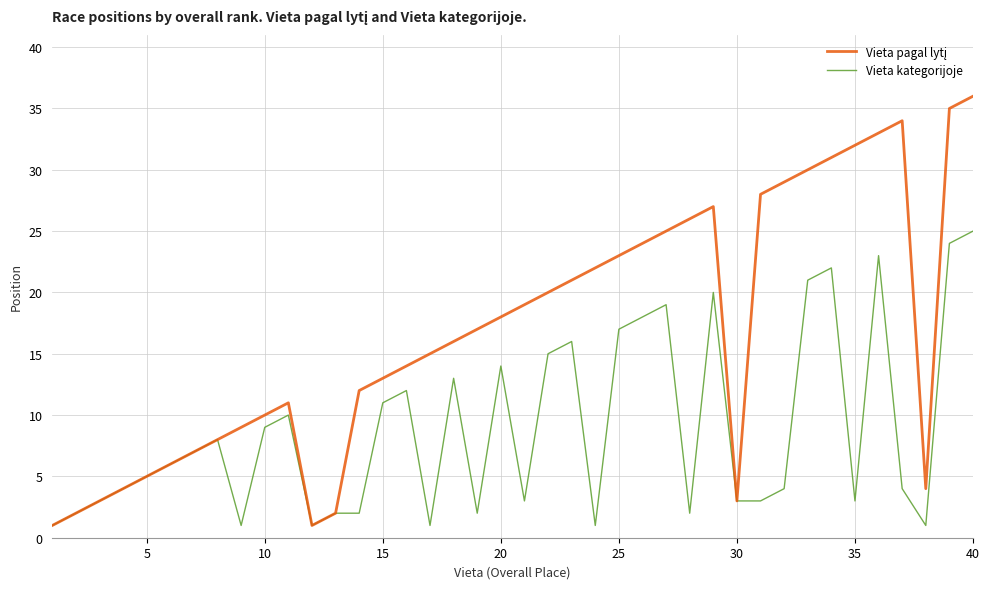

What is the greatest value displayed?

36